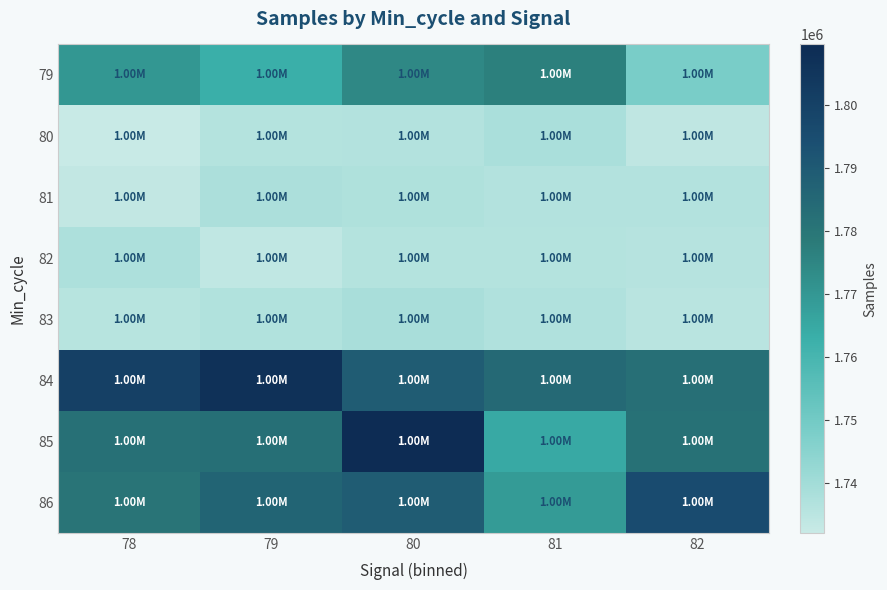

At how many categories does at least one series exceed 1775932?

5